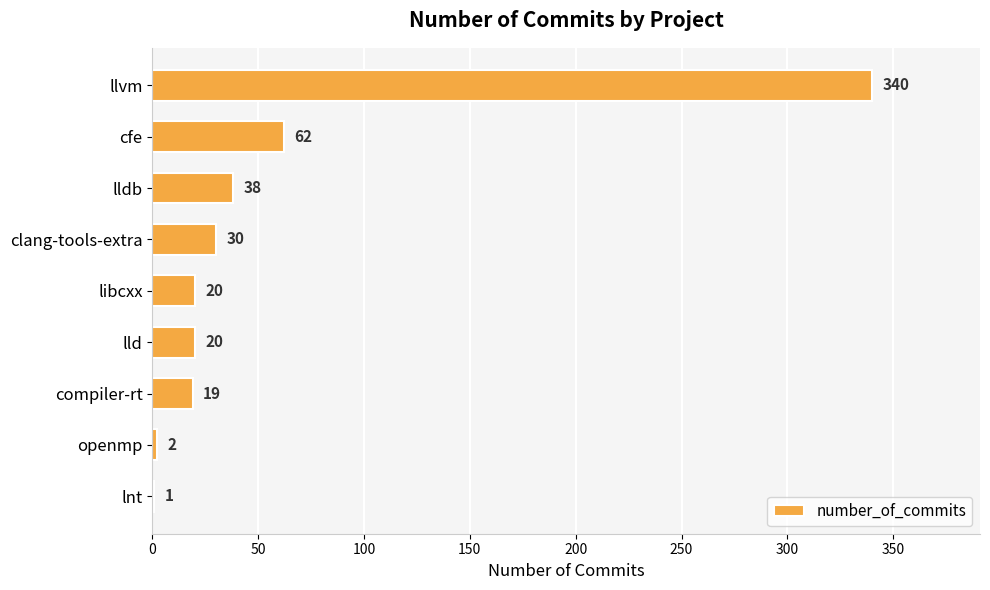

Reading top to bottom, list all the values displayed in this chart.

llvm=340	cfe=62	lldb=38	clang-tools-extra=30	libcxx=20	lld=20	compiler-rt=19	openmp=2	lnt=1